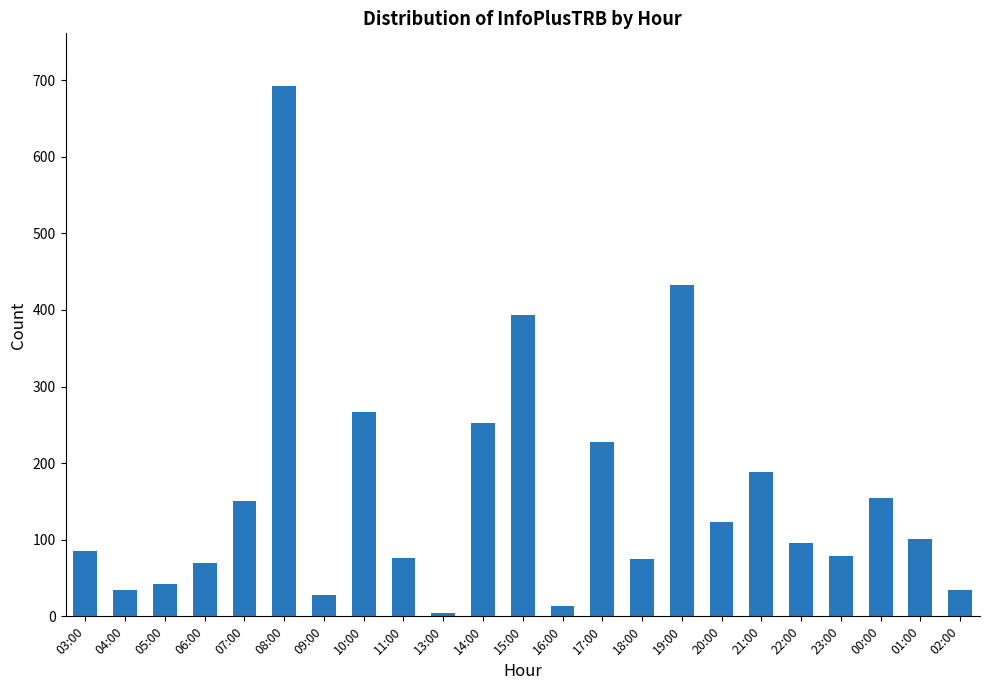

What is the label of the 16th bar from the right?

10:00